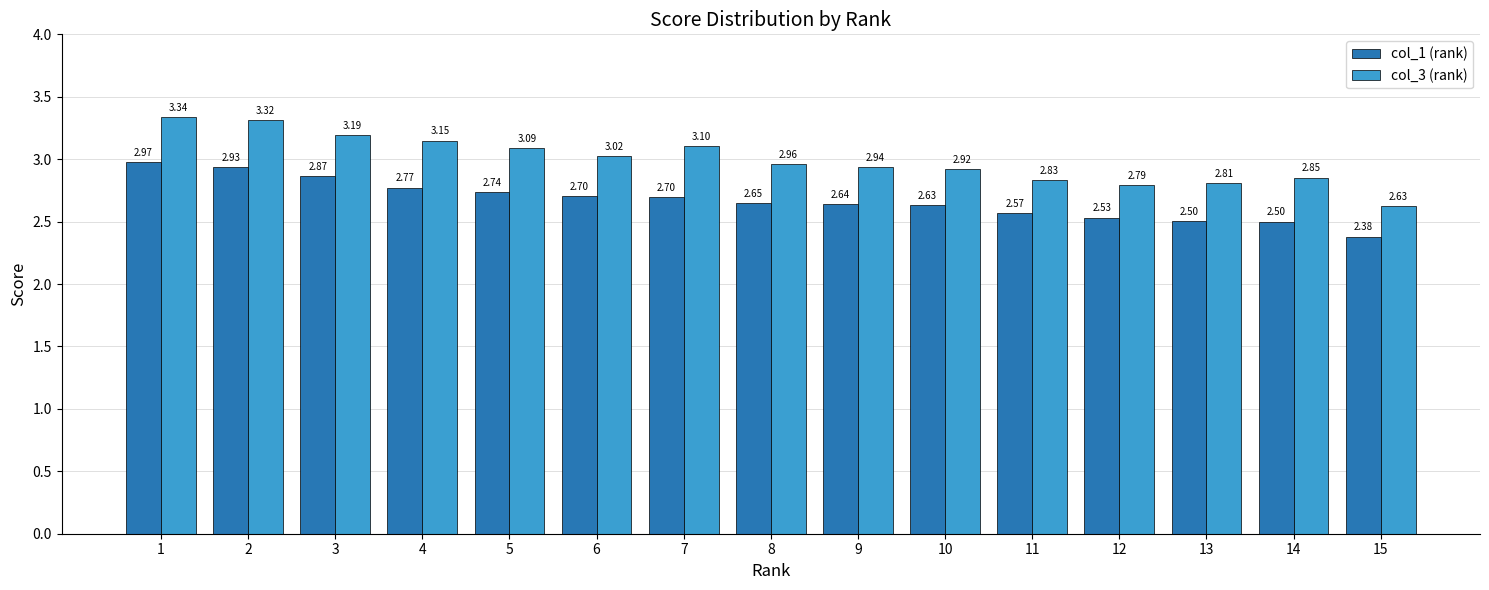

Which series changed the most between 14 and 15?

col_3 (rank)